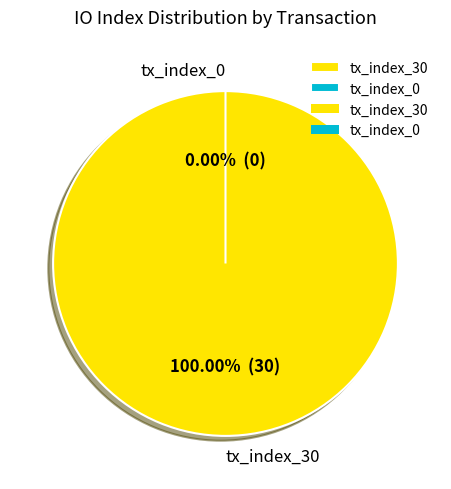

What is the majority slice?

tx_index_30